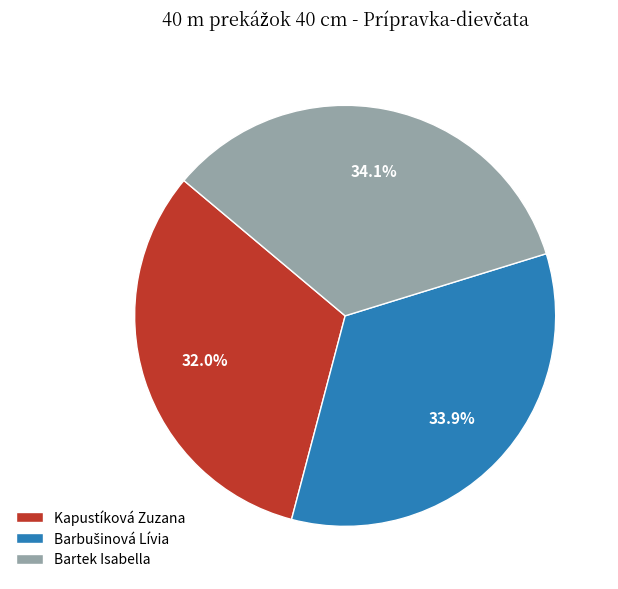

Is there any slice that represents more than half of the pie?

No